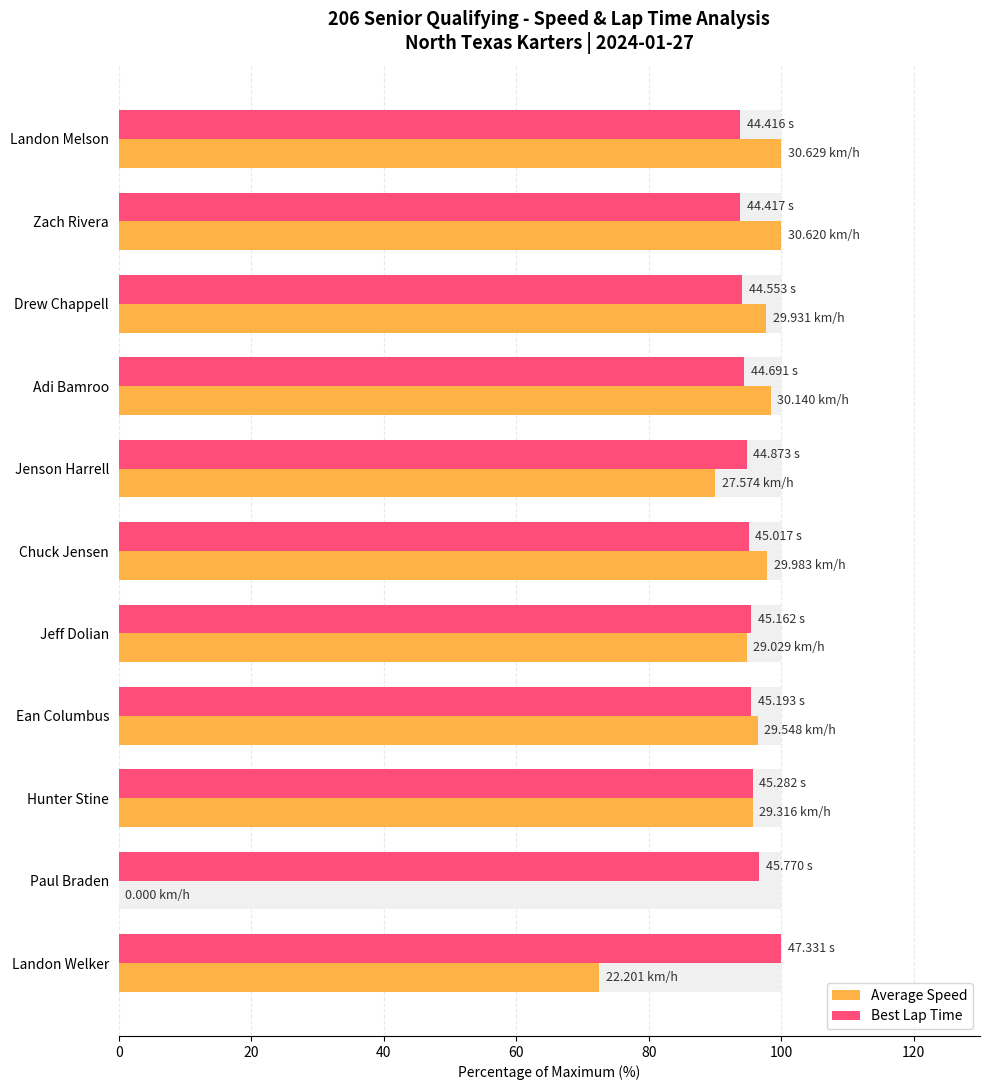

What is the difference between the highest and lowest values at Landon Welker?

27.5